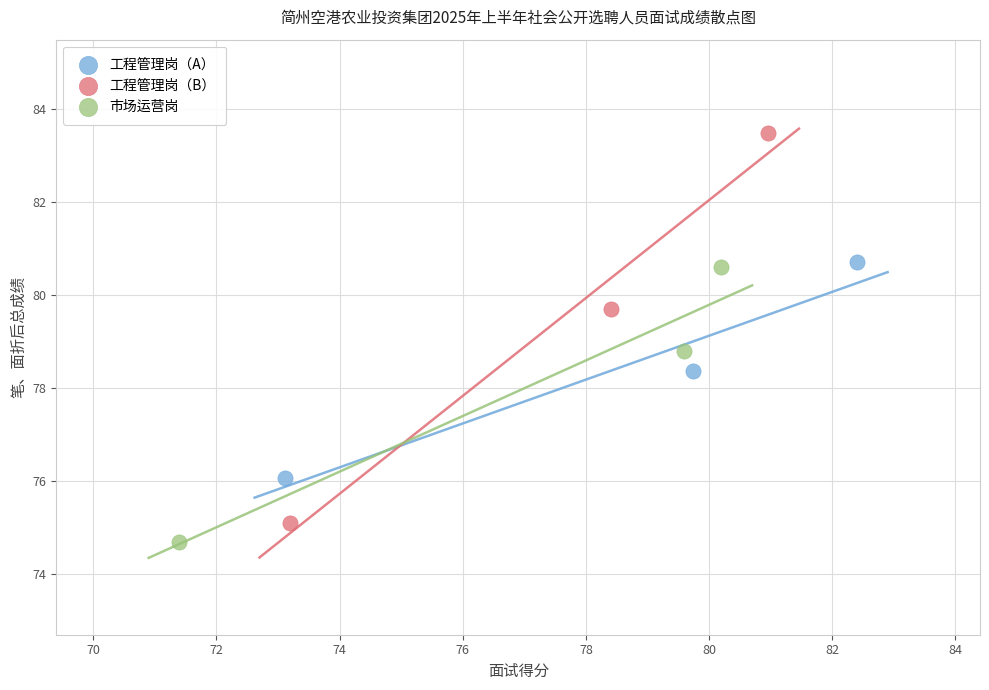

Which series reaches the minimum Y coordinate?

市场运营岗